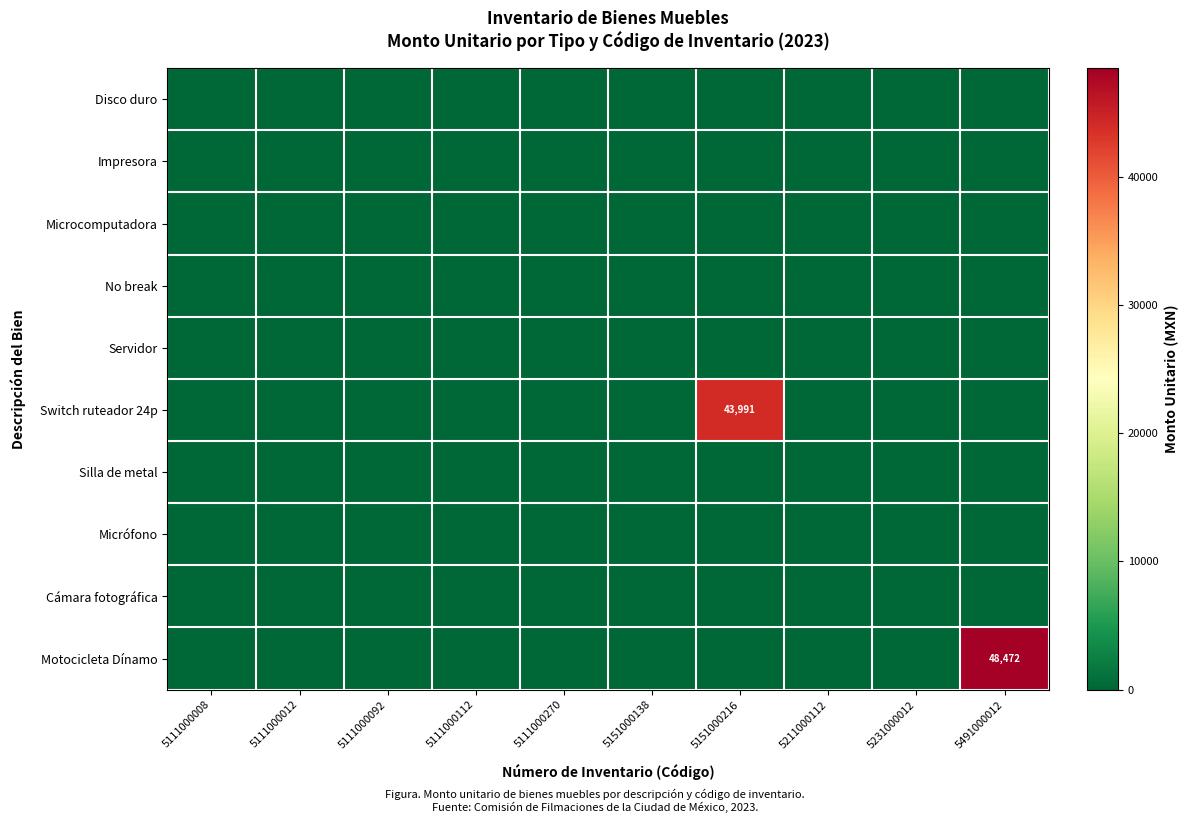

True or false: Disco duro has a value of 0.0 at 5491000012.

True